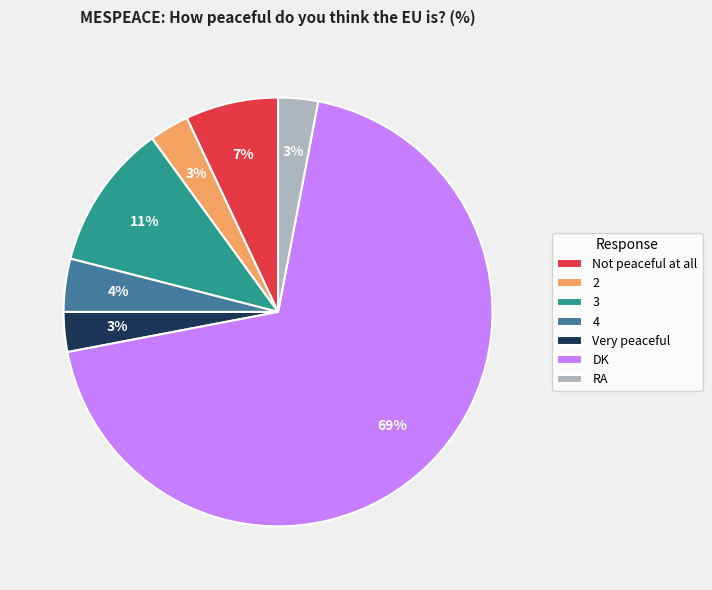

What is the largest slice in the pie chart?

DK